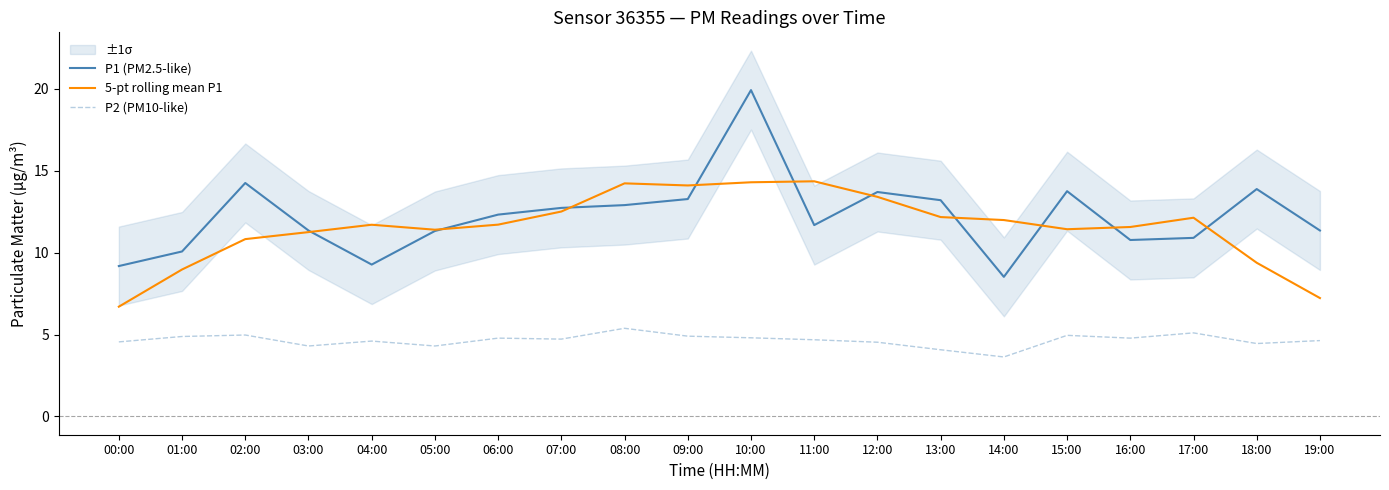

What is the approximate value of P1 (PM2.5-like) at 17:00?

10.9